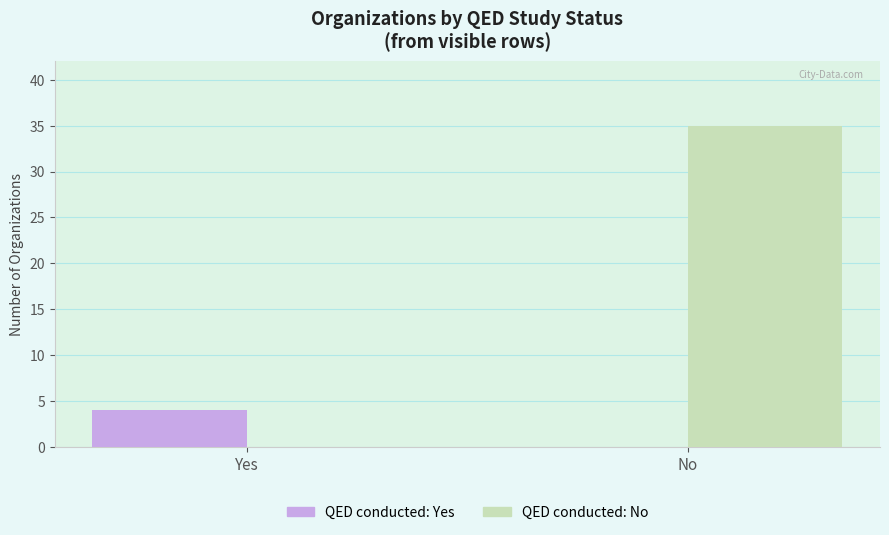

What is the greatest value displayed?

35